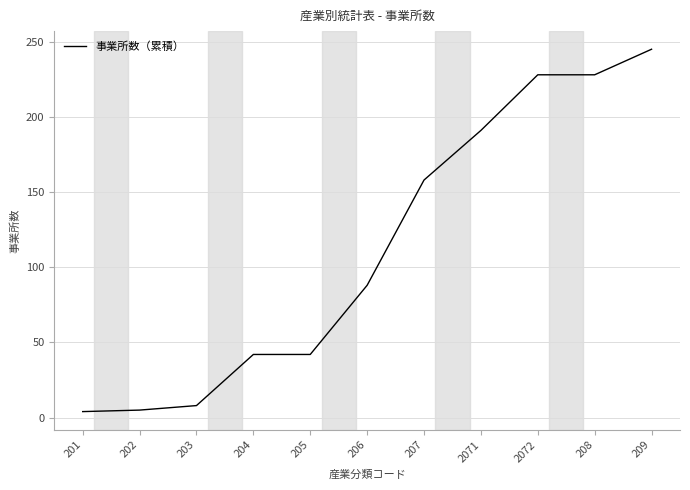

What is the change in value from 203 to 205?

+34